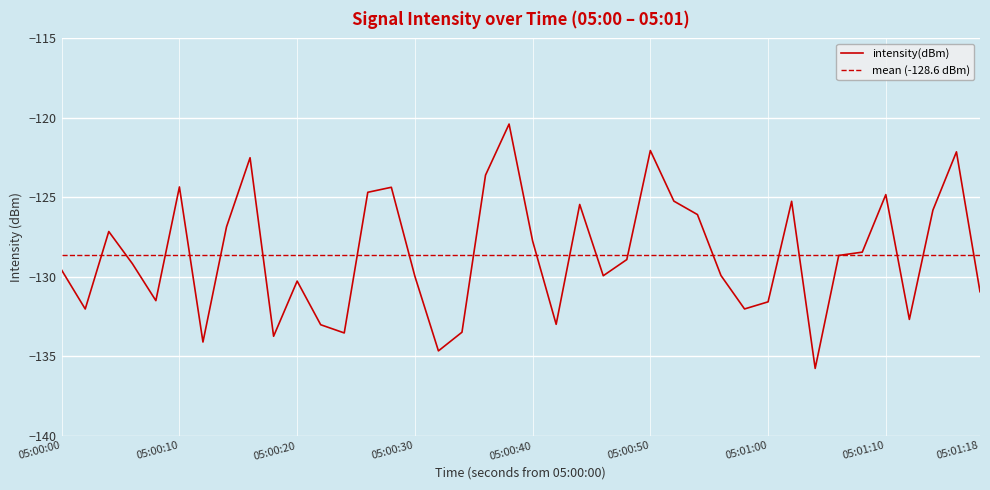

Reading left to right, transcribe all the data shown in this chart.

-129.6	-132.0	-127.2	-129.2	-131.5	-124.3	-134.1	-126.9	-122.5	-133.7	-130.3	-133.0	-133.5	-124.7	-124.4	-130.0	-134.7	-133.5	-123.6	-120.4	-127.7	-133.0	-125.4	-129.9	-128.9	-122.1	-125.2	-126.1	-129.9	-132.0	-131.6	-125.2	-135.8	-128.7	-128.4	-124.8	-132.7	-125.8	-122.1	-130.9